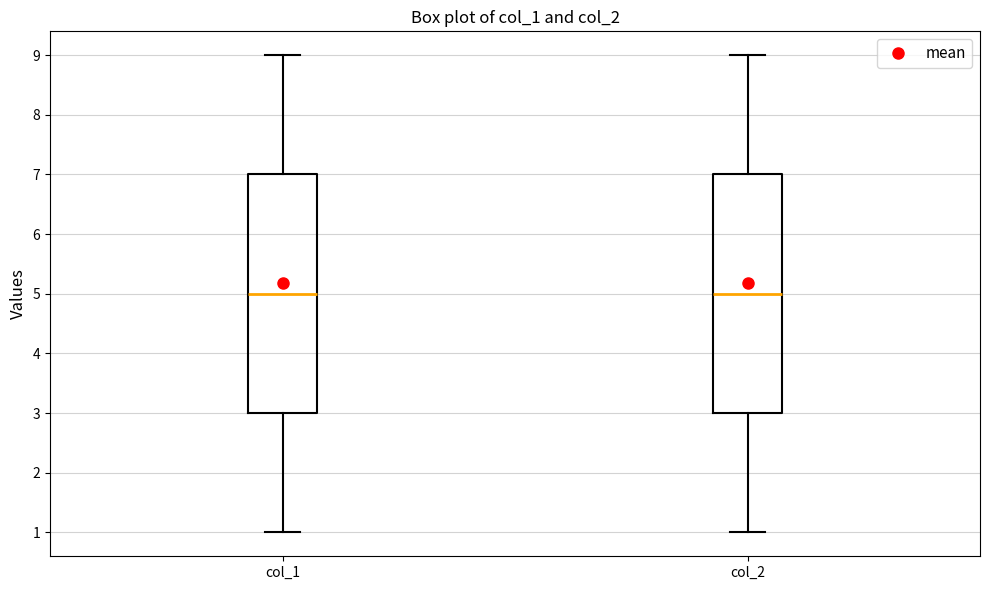

Reading left to right, read every box against the y-axis: the position of its median line, the range the box covers, and the ends of its whiskers. The values are not printed on the chart, so give them approximately, as read against the axis.

col_1: median 5, box 3 to 7, whiskers 1 to 9
col_2: median 5, box 3 to 7, whiskers 1 to 9